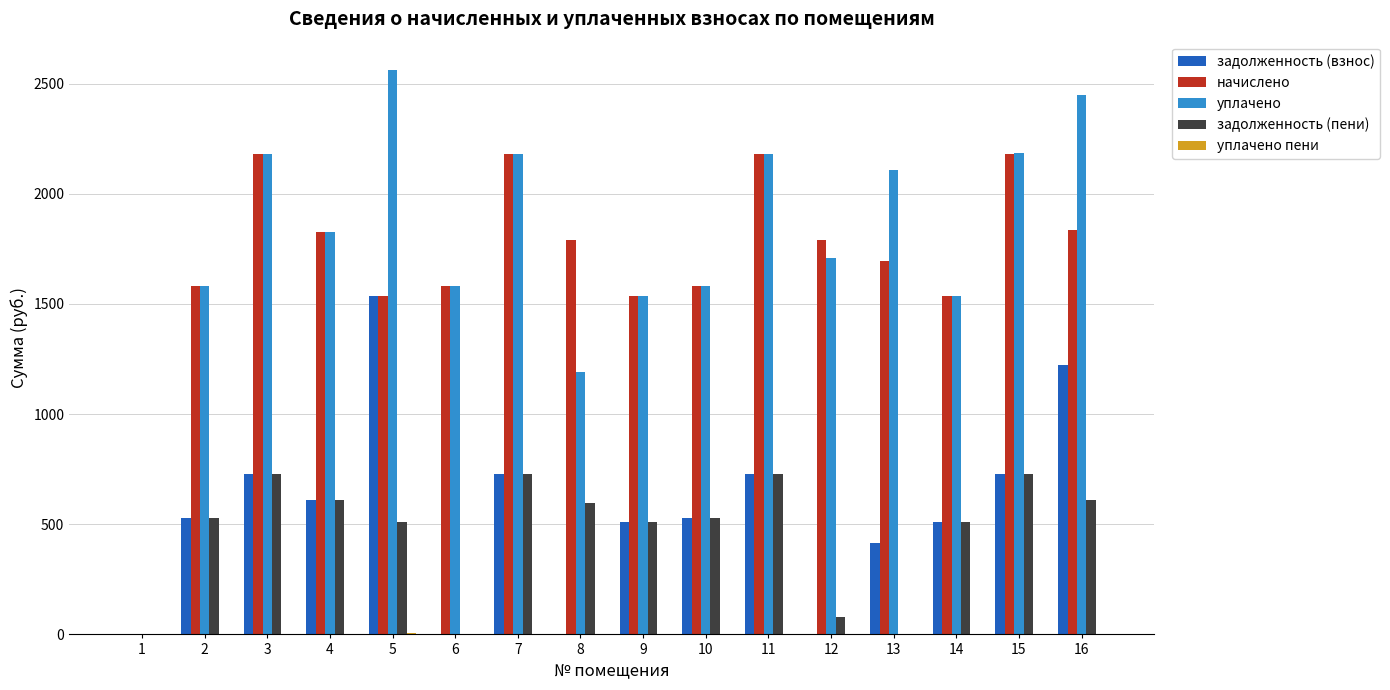

The value of начислено at 14 is 528.8. True or false?

False